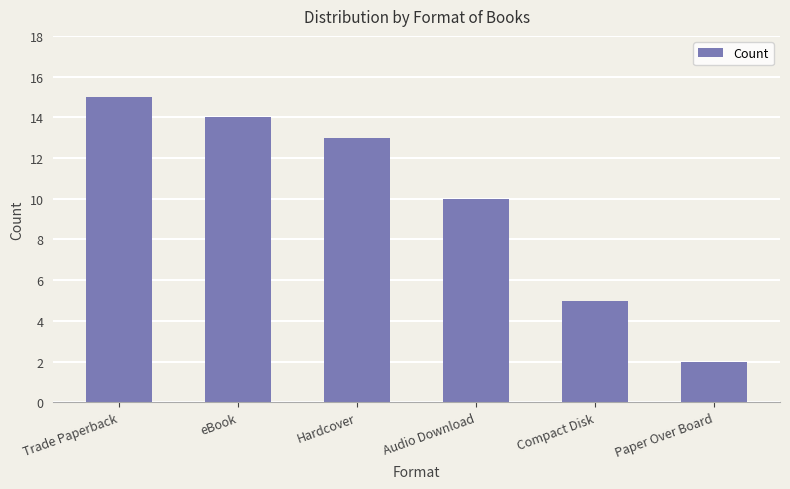

Between Compact Disk and Audio Download, which is larger?

Audio Download